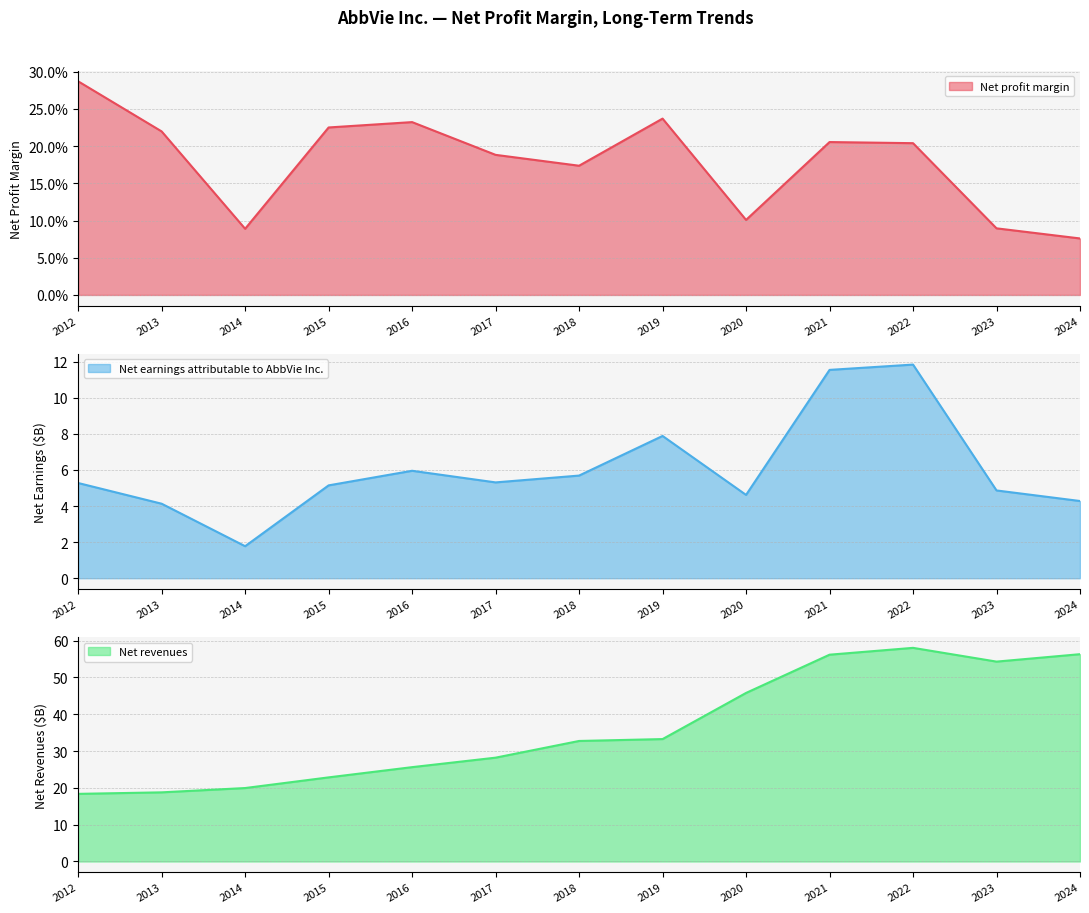

Which series changed the most between 2016 and 2019?

Net revenues (B)